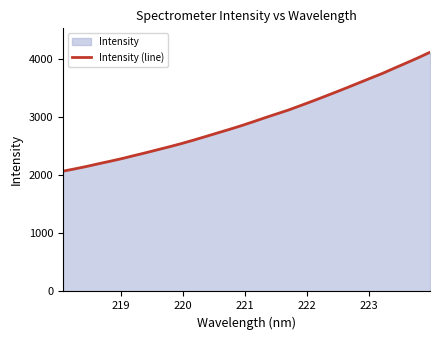

What is the minimum value shown in the chart?

2068.5